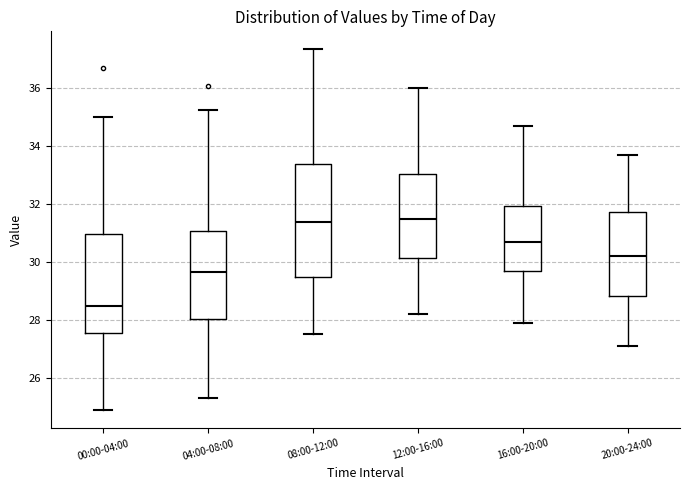

Reading left to right, read every box against the y-axis: the position of its median line, the range the box covers, and the ends of its whiskers. The values are not printed on the chart, so give them approximately, as read against the axis.

00:00-04:00: median 28.4, box 27.6 to 31.0, whiskers 24.8 to 35.0
04:00-08:00: median 29.6, box 28.0 to 31.0, whiskers 25.4 to 35.2
08:00-12:00: median 31.4, box 29.6 to 33.4, whiskers 27.6 to 37.4
12:00-16:00: median 31.6, box 30.2 to 33.0, whiskers 28.2 to 36.0
16:00-20:00: median 30.8, box 29.8 to 32.0, whiskers 28.0 to 34.8
20:00-24:00: median 30.2, box 28.8 to 31.8, whiskers 27.2 to 33.8